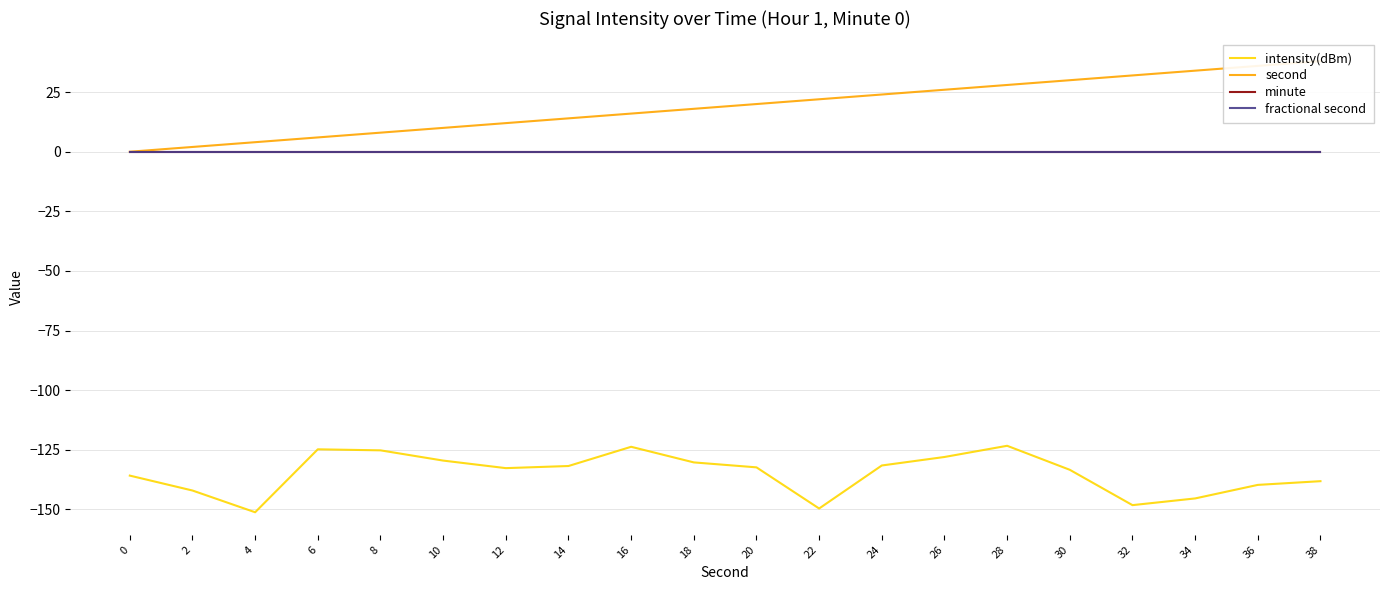

Is this an area chart (filled region under the line)?

No